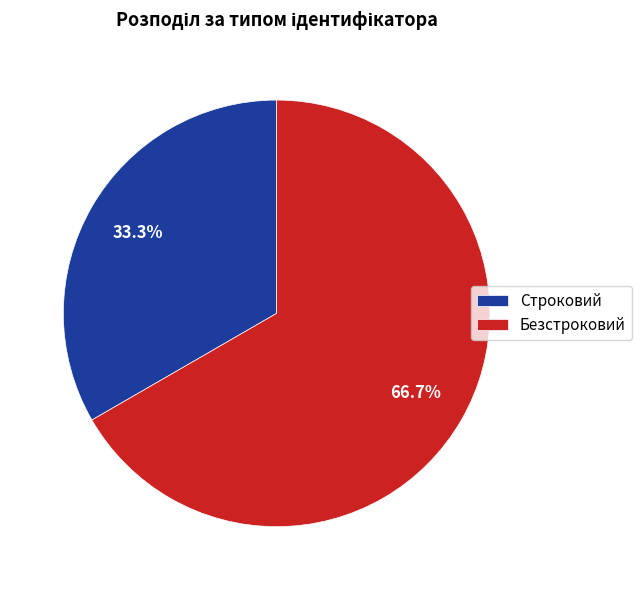

Which category has the biggest portion of the pie?

Безстроковий